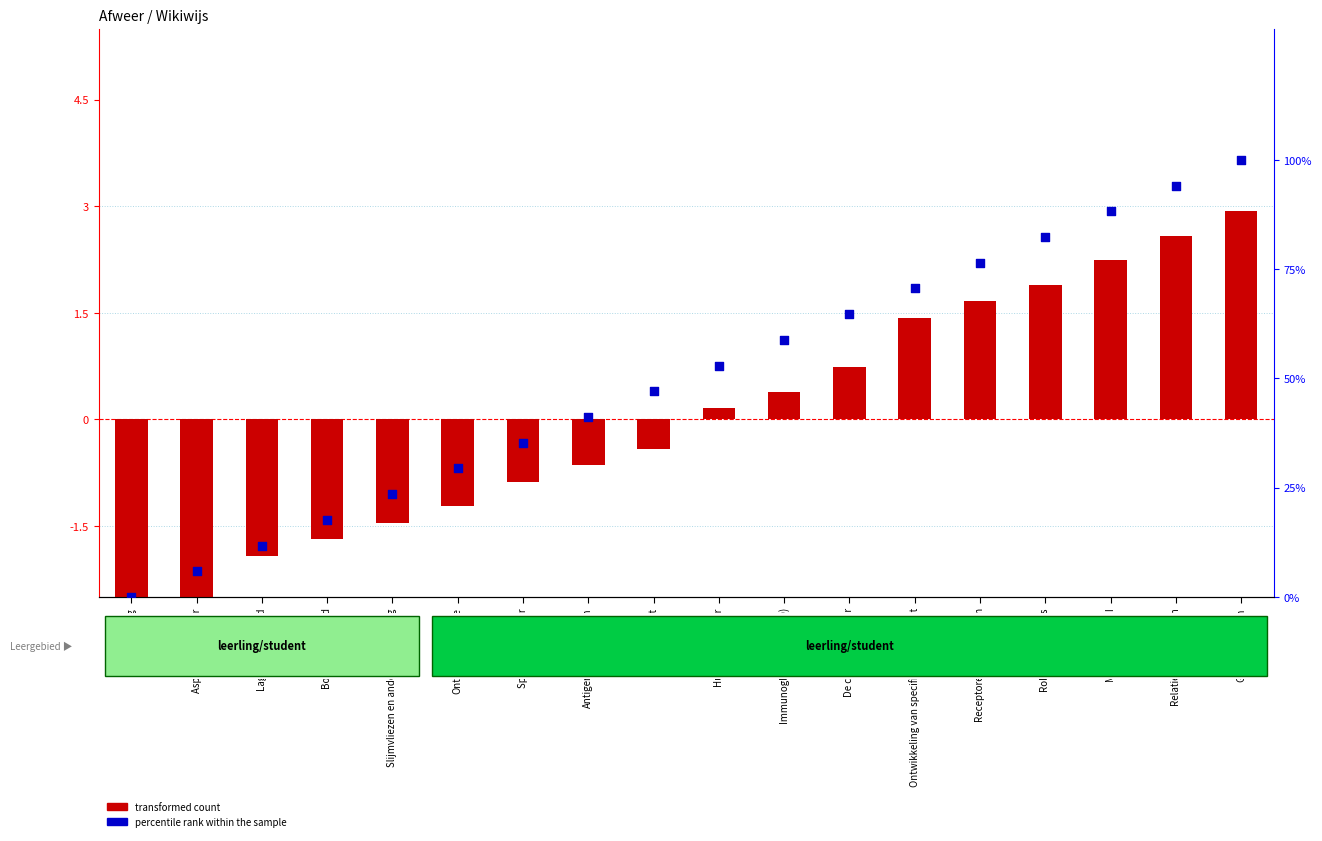

Which series has the widest spread of Y values?

percentile rank within the sample